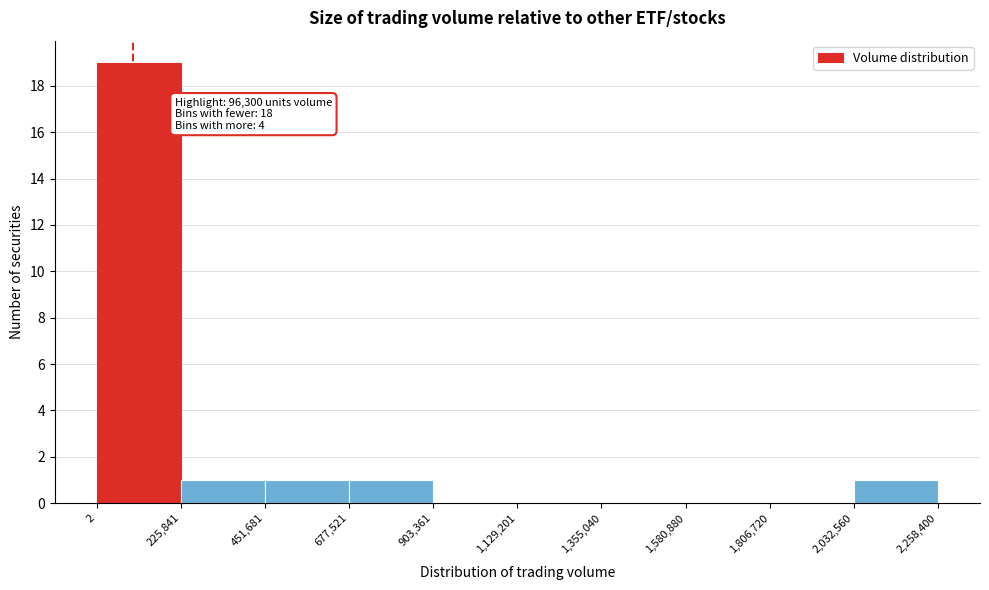

Which range on the x-axis has the tallest bar?

2 to 225,841